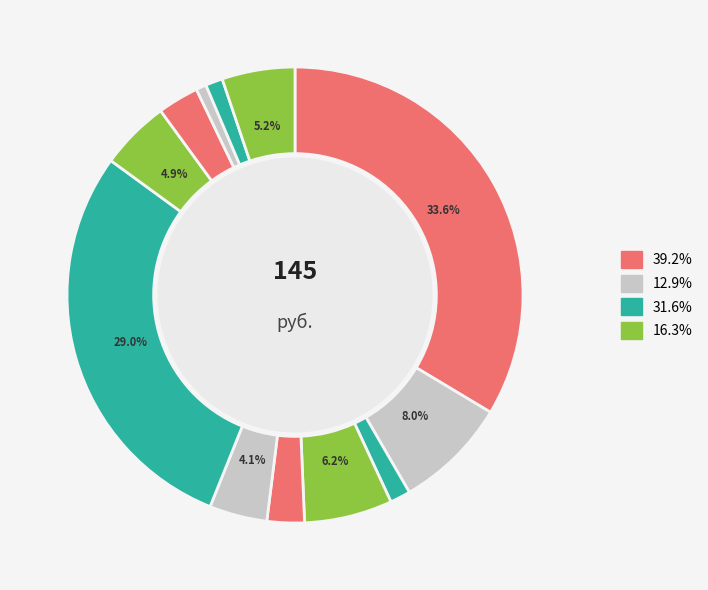

Count the number of slices in the pie.

12